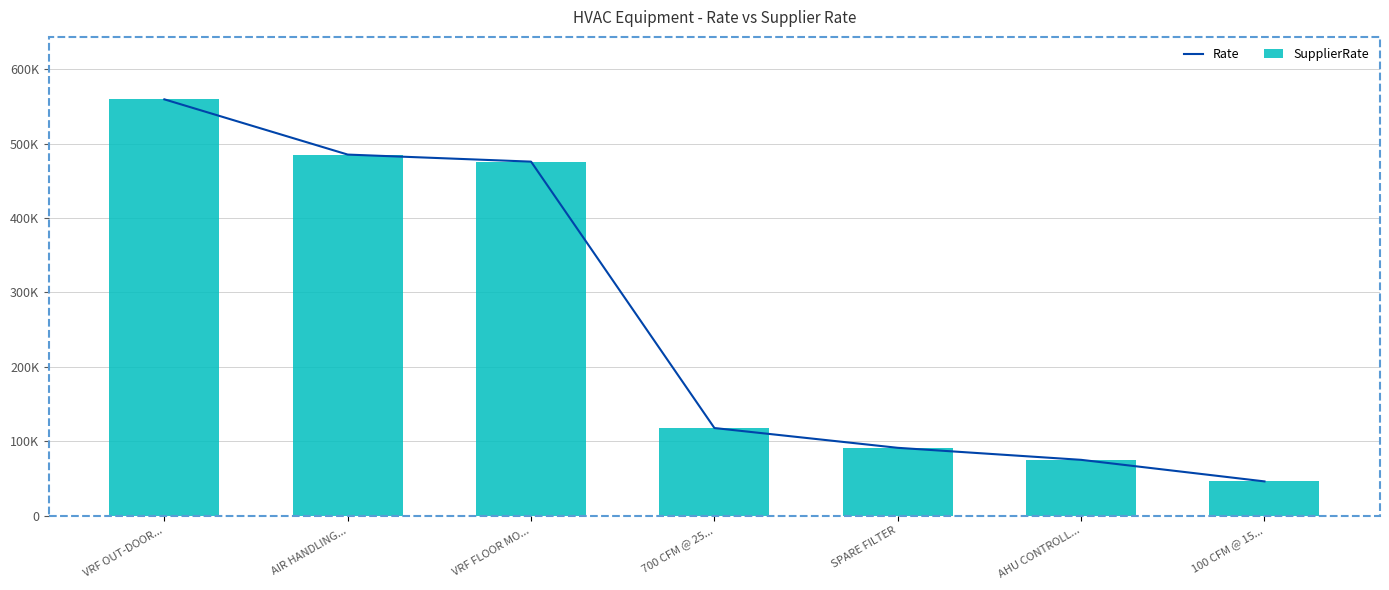

Reading right to left, list all the values displayed in this chart.

Rate: 46075	75050	91200	117800	475825	485309	559550
SupplierRate: 46075	75050	91200	117800	475825	485309	559550